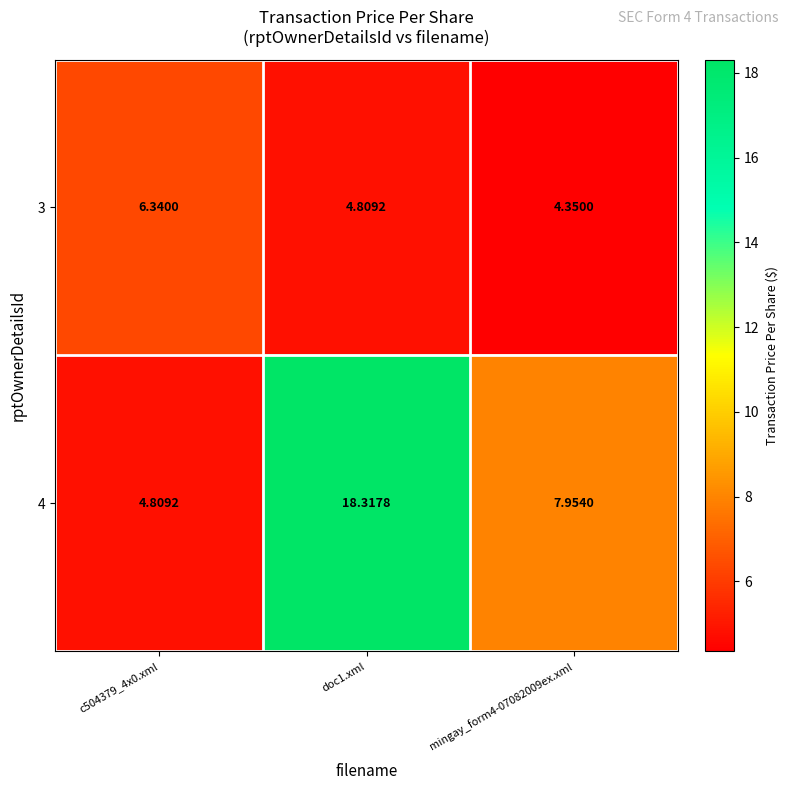

Is the value of 3 at mingay_form4-07082009ex.xml greater than the value of 4 at c504379_4x0.xml?

No